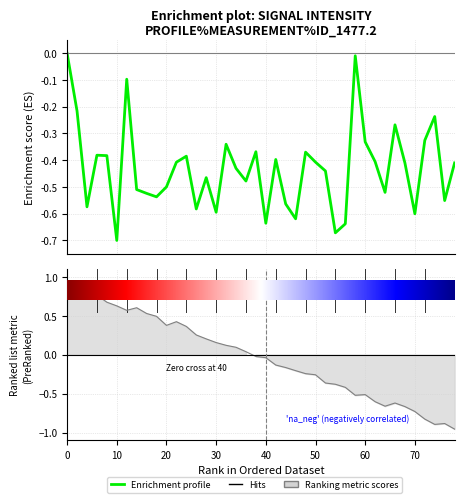

What is the label of the 30th point from the right?

20